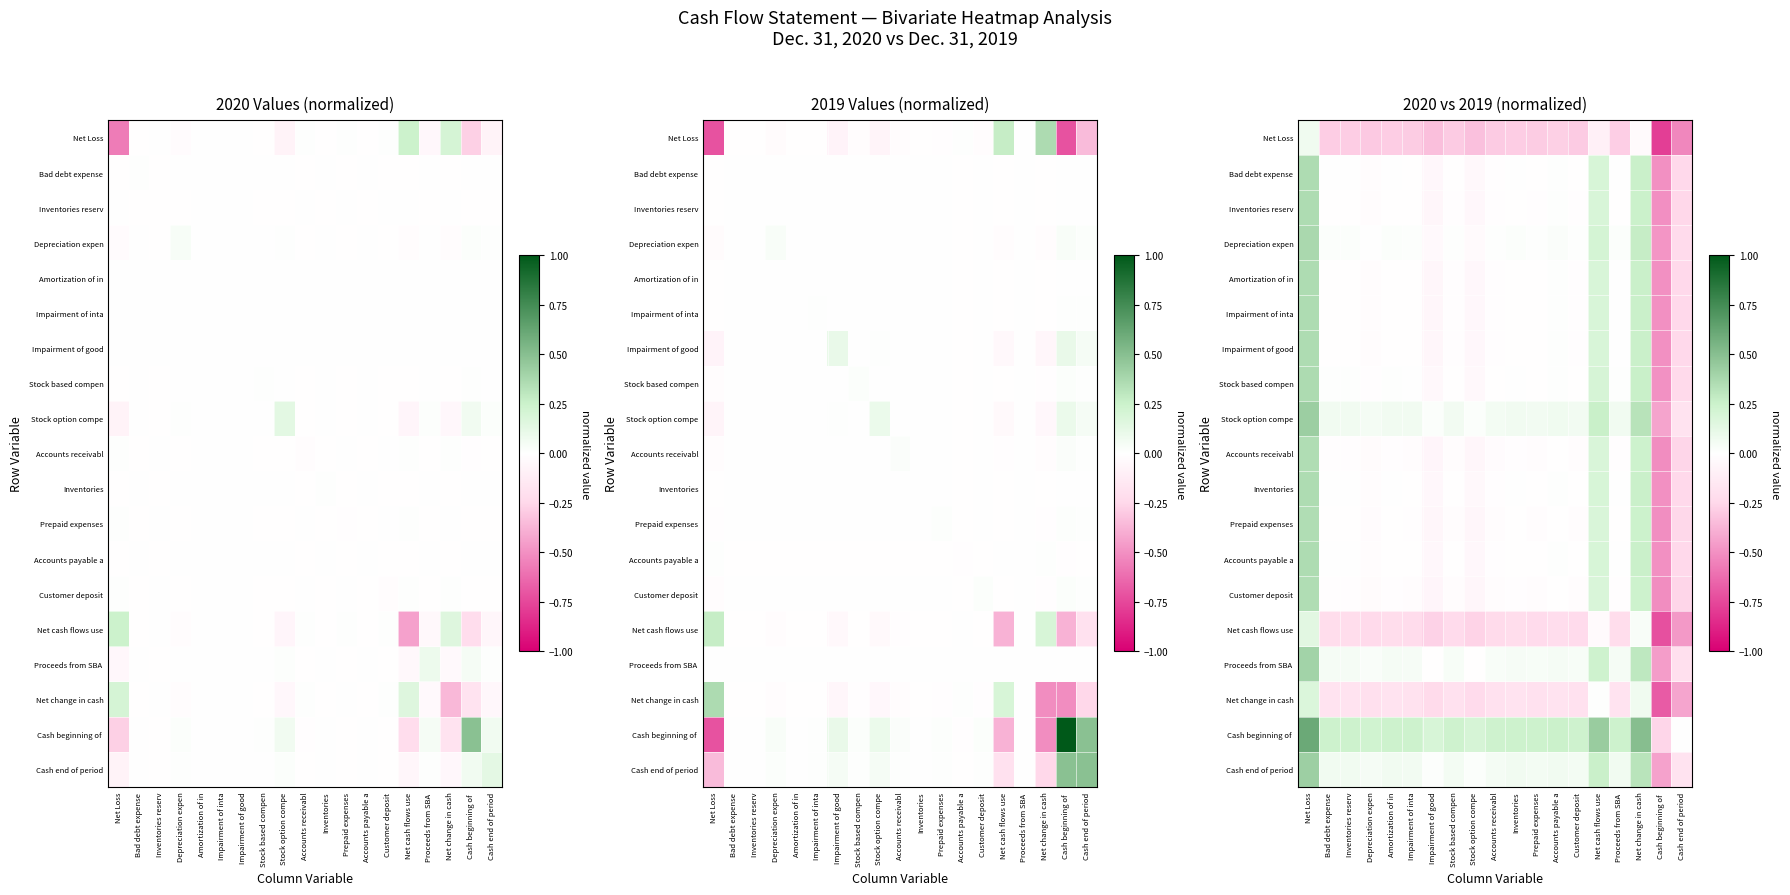

The Impairment of inta series shows -0.0 at Stock based compen. True or false?

False